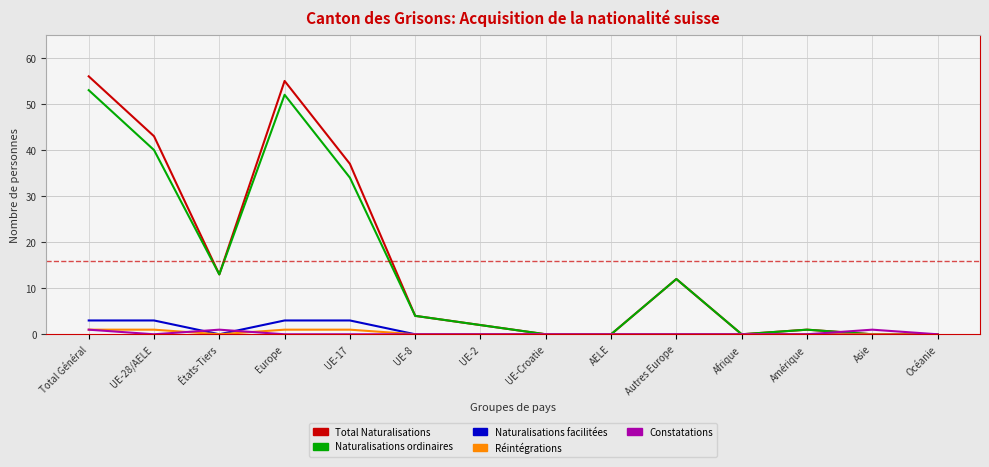

What is the greatest value displayed?

56